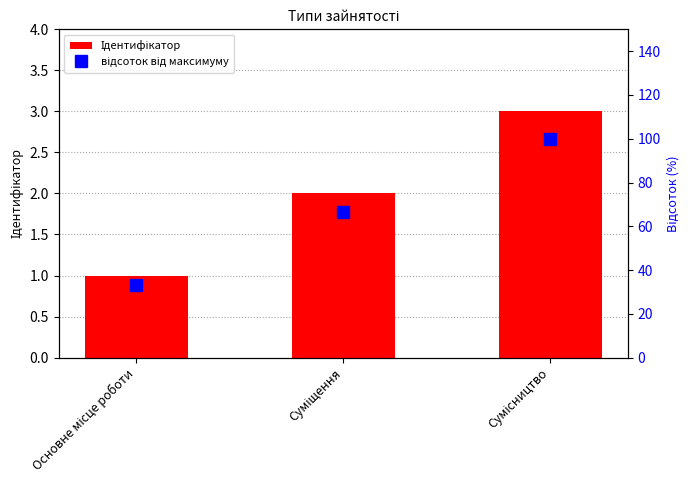

What value does the Ідентифікатор series have at Суміщення?

2.0